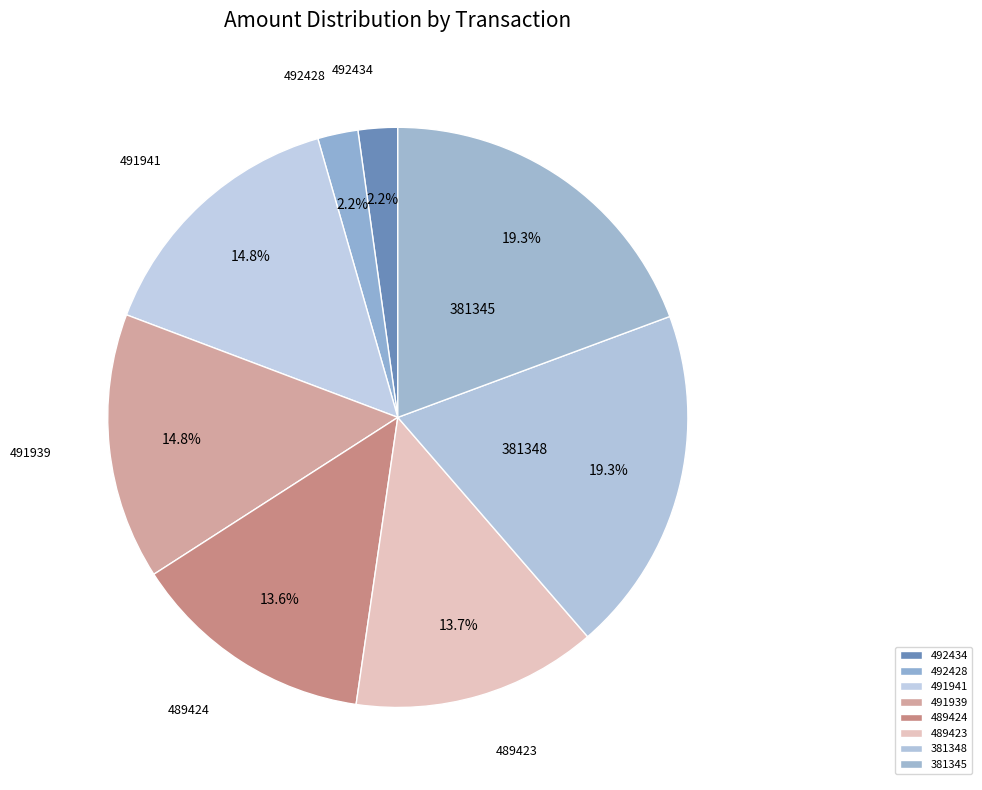

What portion of the pie excludes 381348?

80.7%